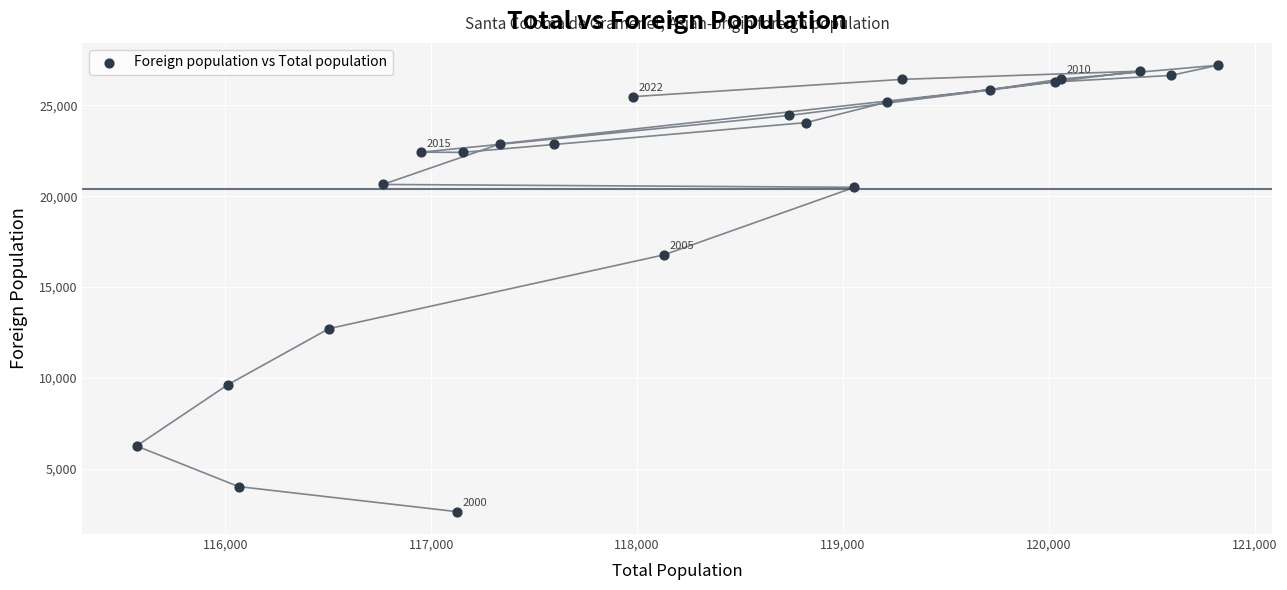

What Y value in the scatter plot is closest to 14927?

16769